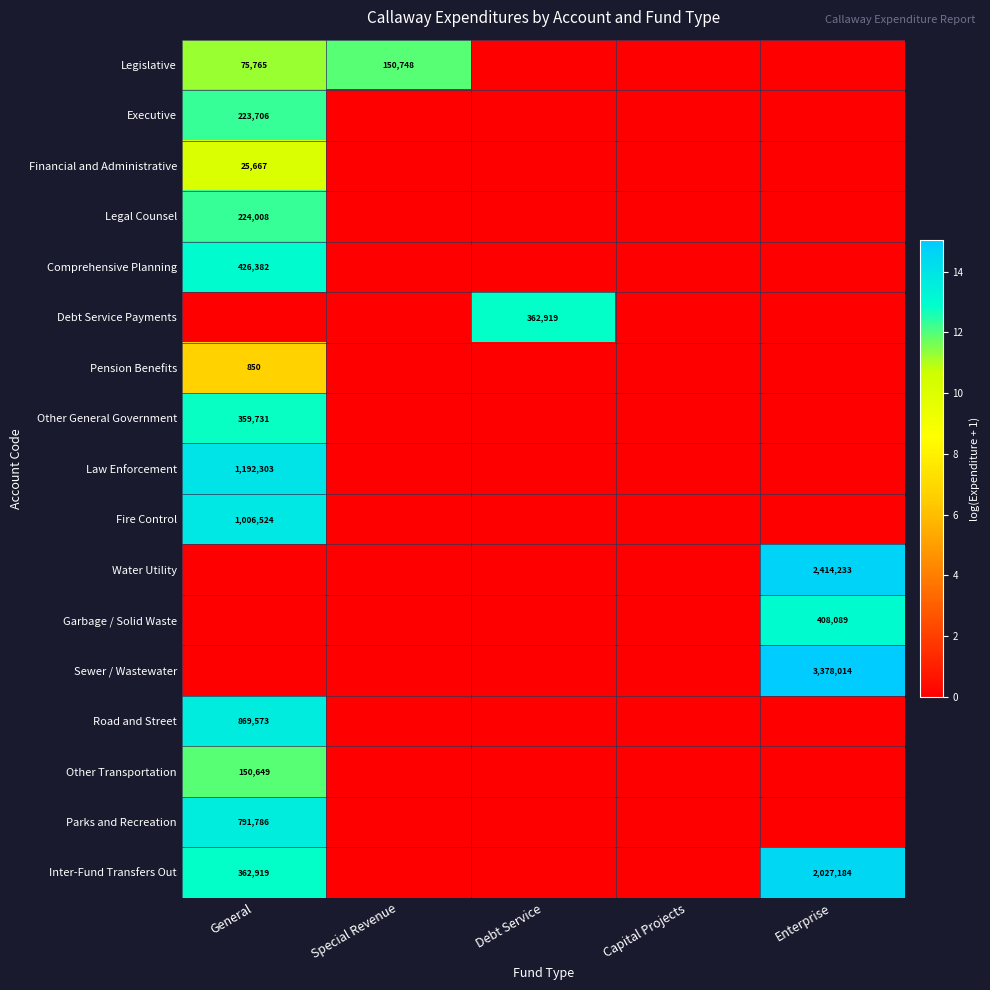

At which category does the chart reach its minimum across all series?

Debt Service